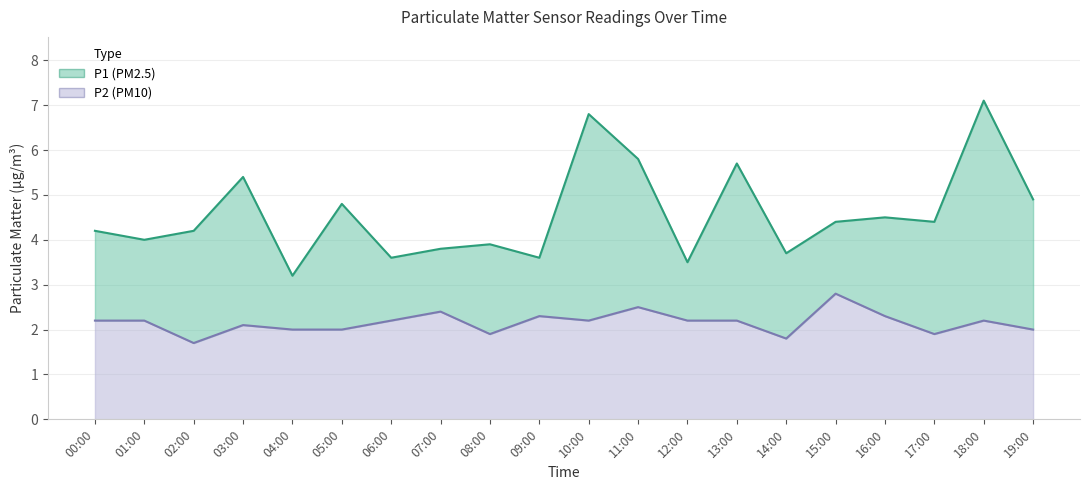

Between 12:00 and 16:00, which is larger?

16:00